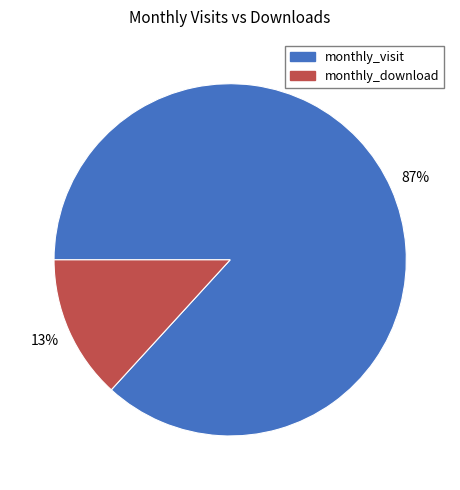

Is there a majority slice in this chart?

Yes